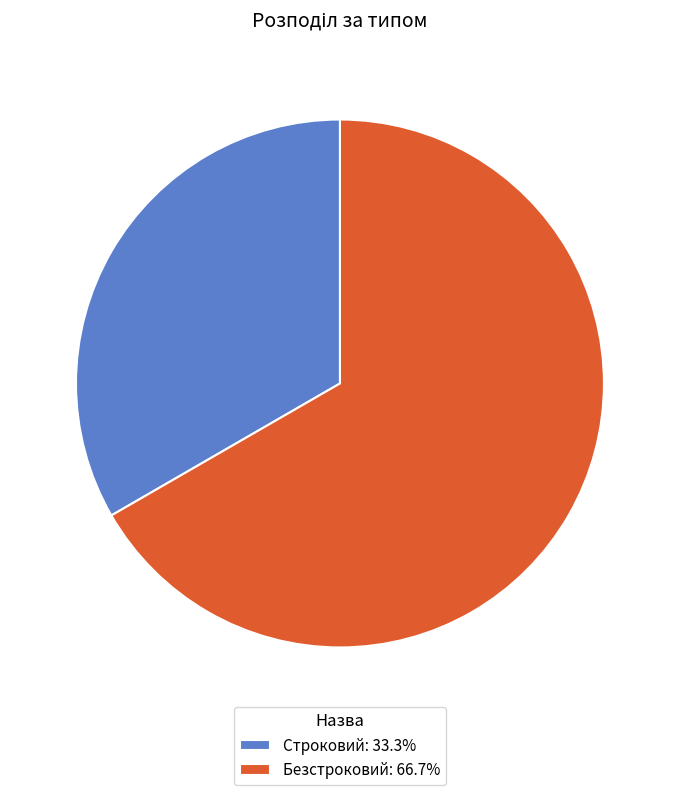

How many slices are in this pie chart?

2